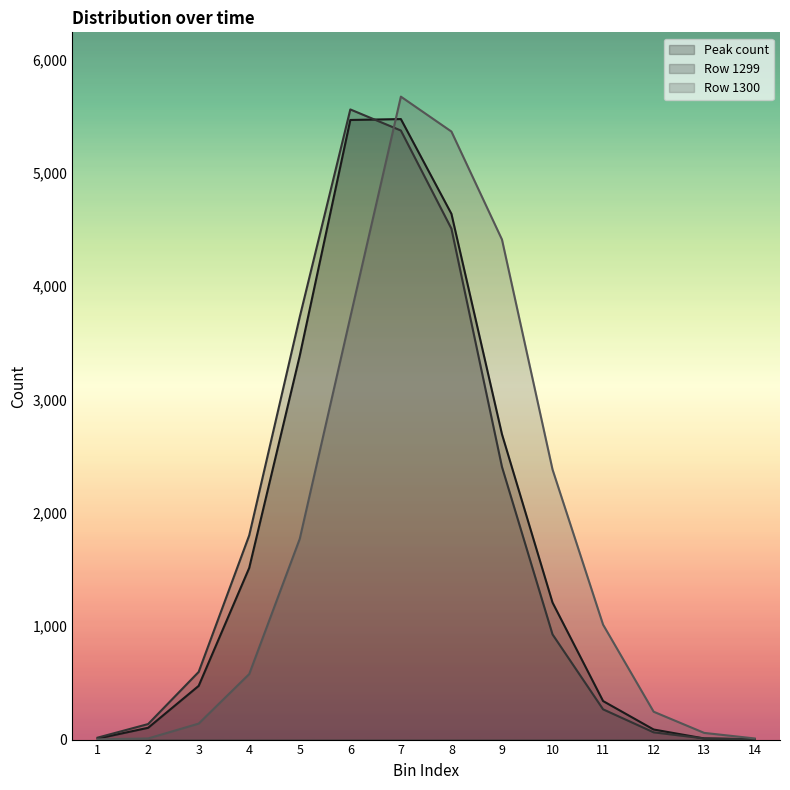

Which series ends up on top after the final intersection of Row 1300 and Peak count?

Row 1300